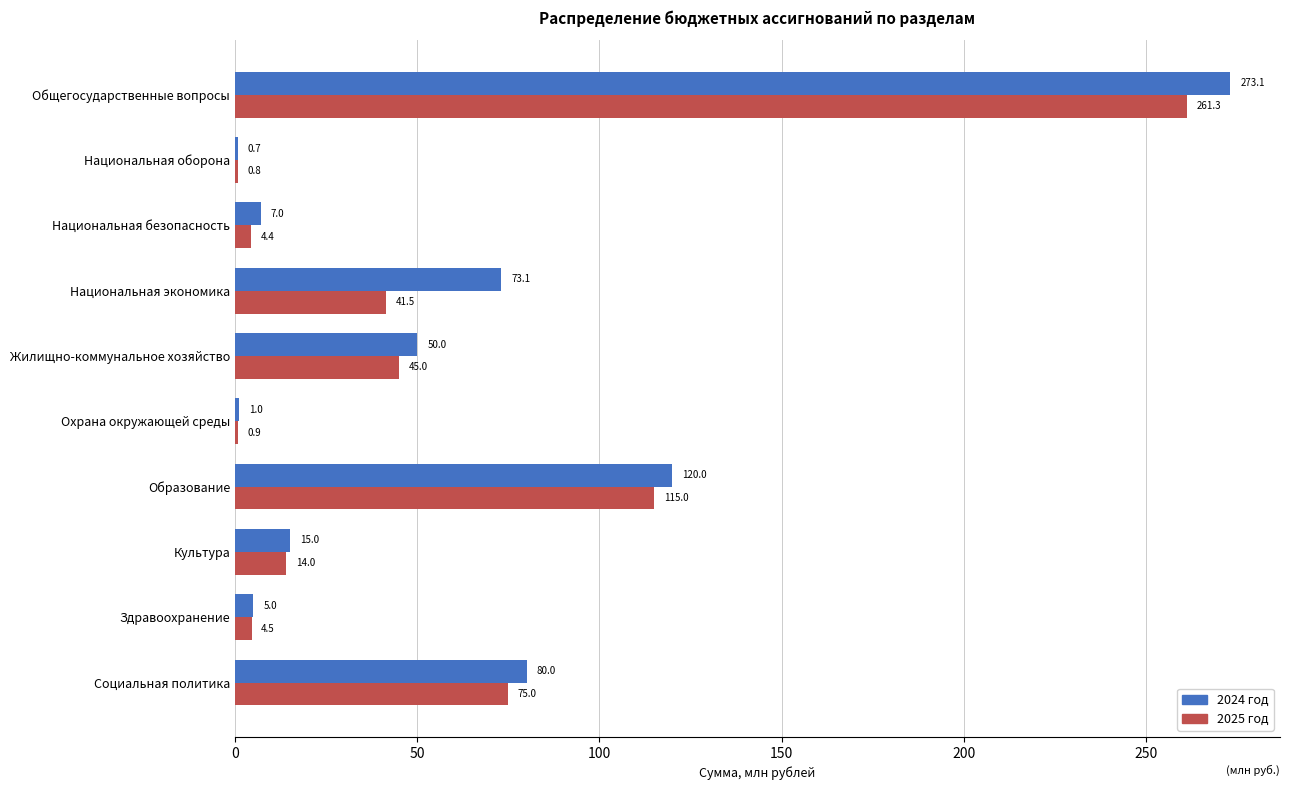

Which series has the largest total across all categories?

2024 год